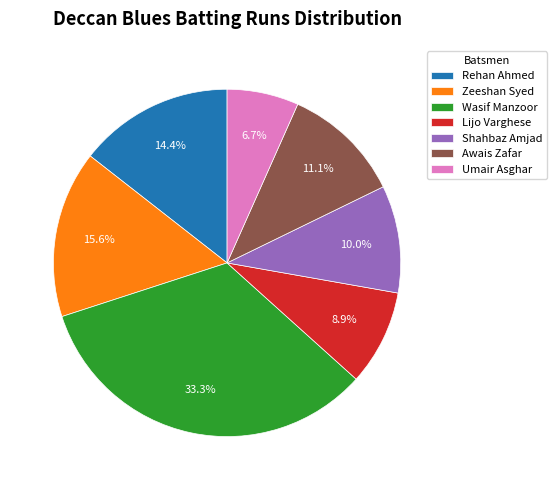

Which has a higher value, Zeeshan Syed or Awais Zafar?

Zeeshan Syed